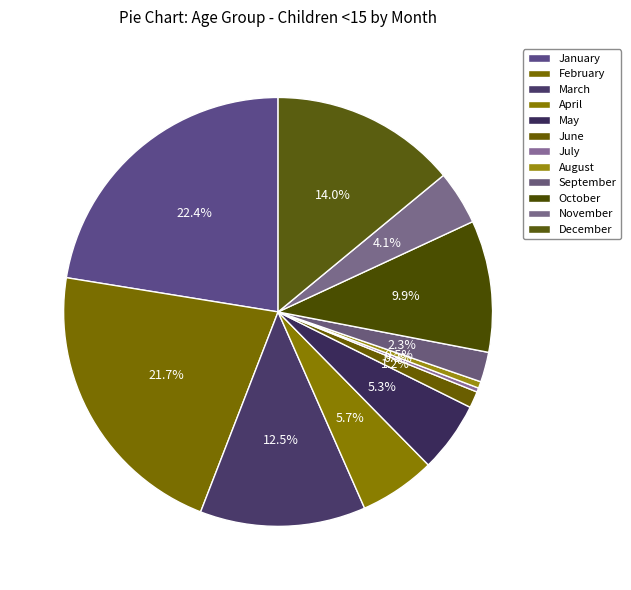

What is the change in value from April to July?

-2863